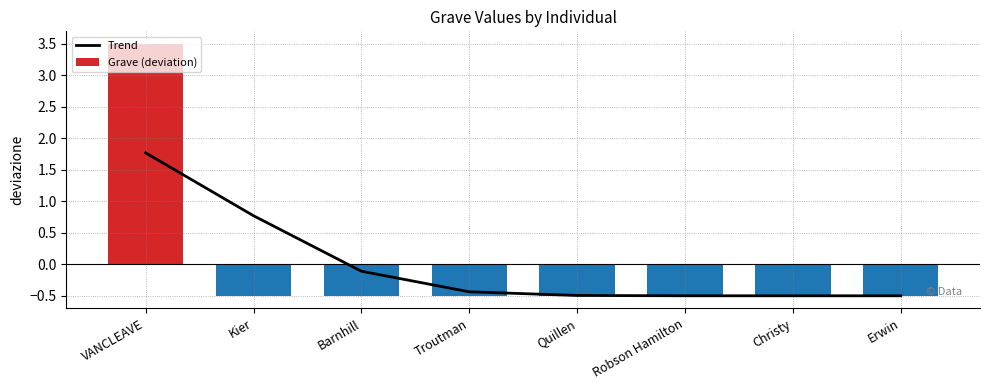

What is the smallest value displayed?

-0.5